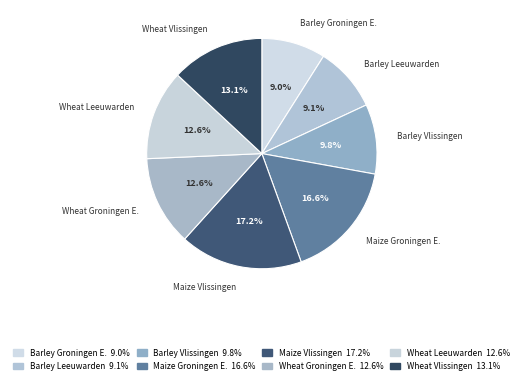

Rank the categories by value from highest to lowest.

Rainfed maize (Vlissingen), Rainfed maize (Groningen Eelde), Rainfed wheat (Vlissingen), Rainfed wheat (Leeuwarden), Rainfed wheat (Groningen Eelde), Rainfed barley (Vlissingen), Rainfed barley (Leeuwarden), Rainfed barley (Groningen Eelde)